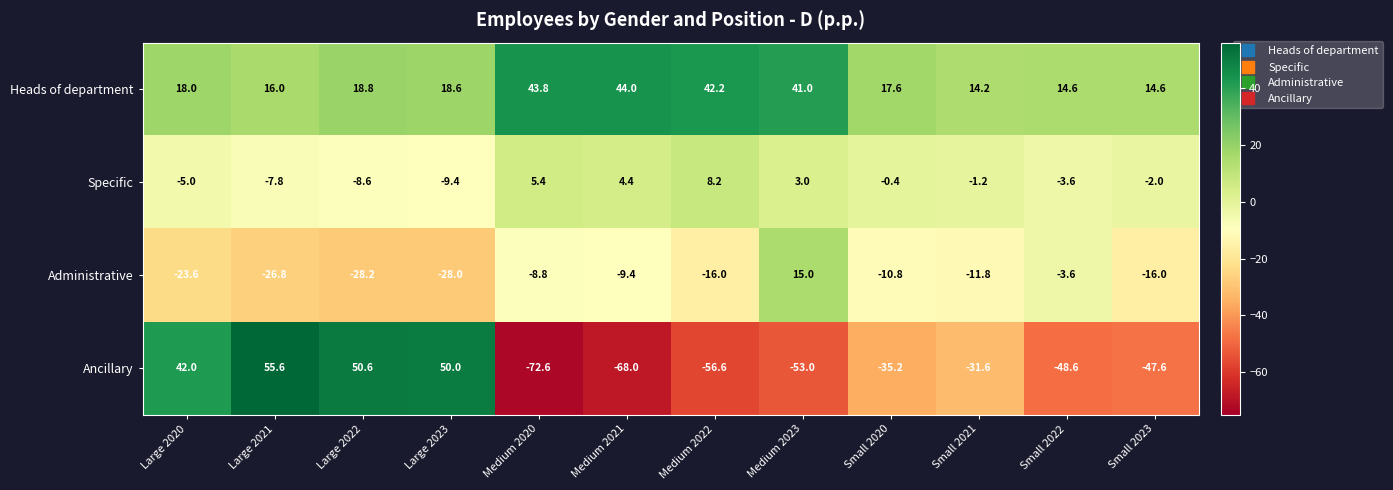

What is the average value of the Heads of department series?

25.3